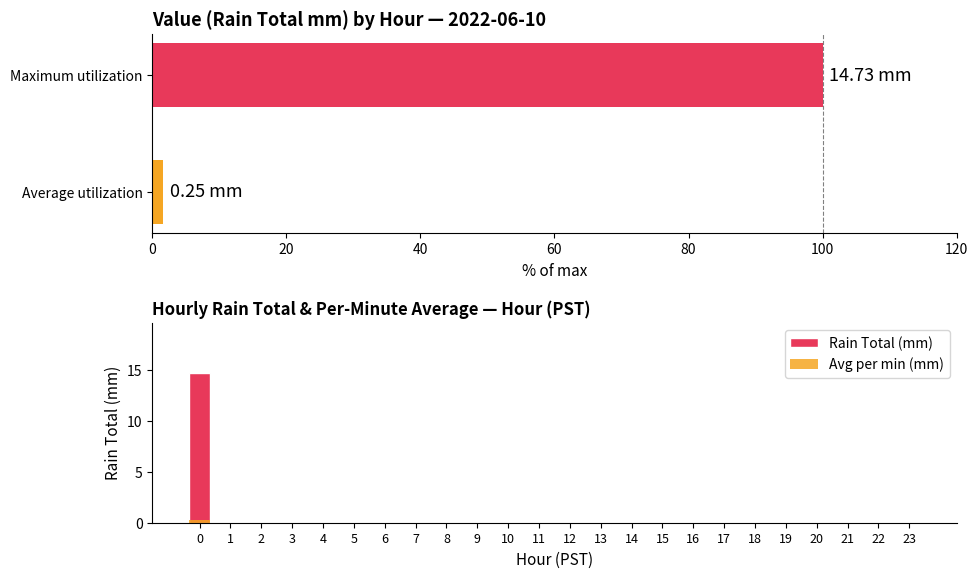

How many values in the Average utilization series exceed 0?

1